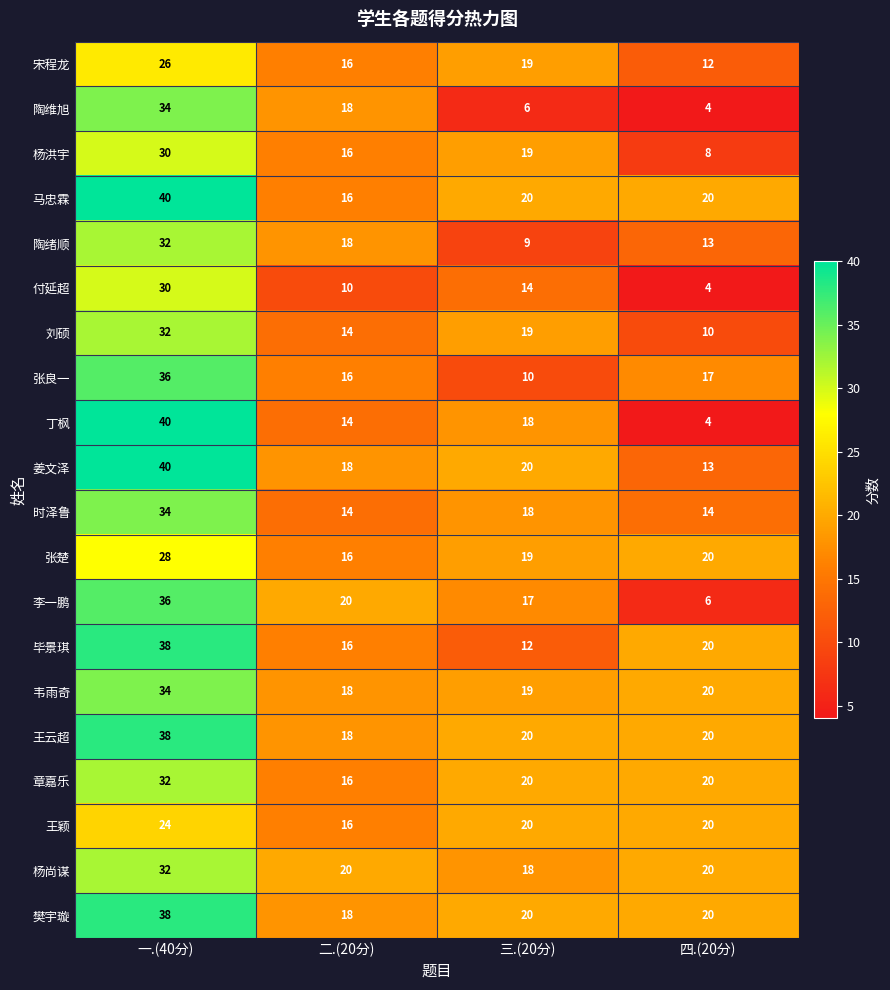

At how many categories does at least one series exceed 7?

4